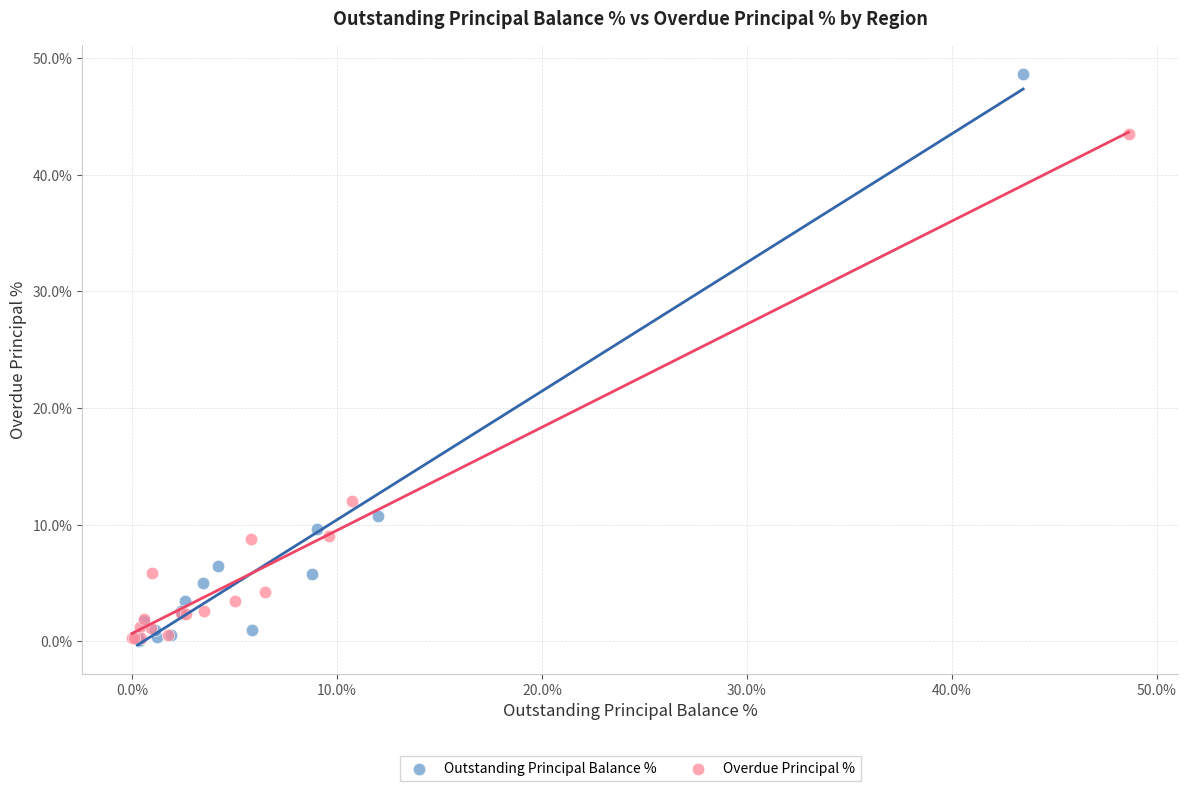

Which series contains the highest Y value?

Outstanding Principal Balance %